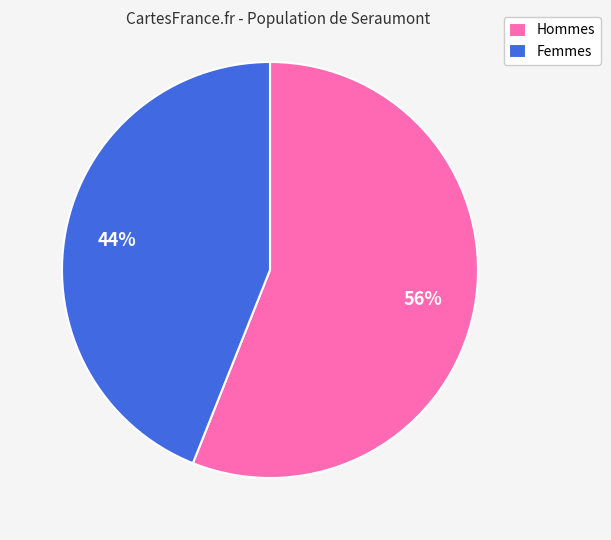

How many slices are in this pie chart?

2